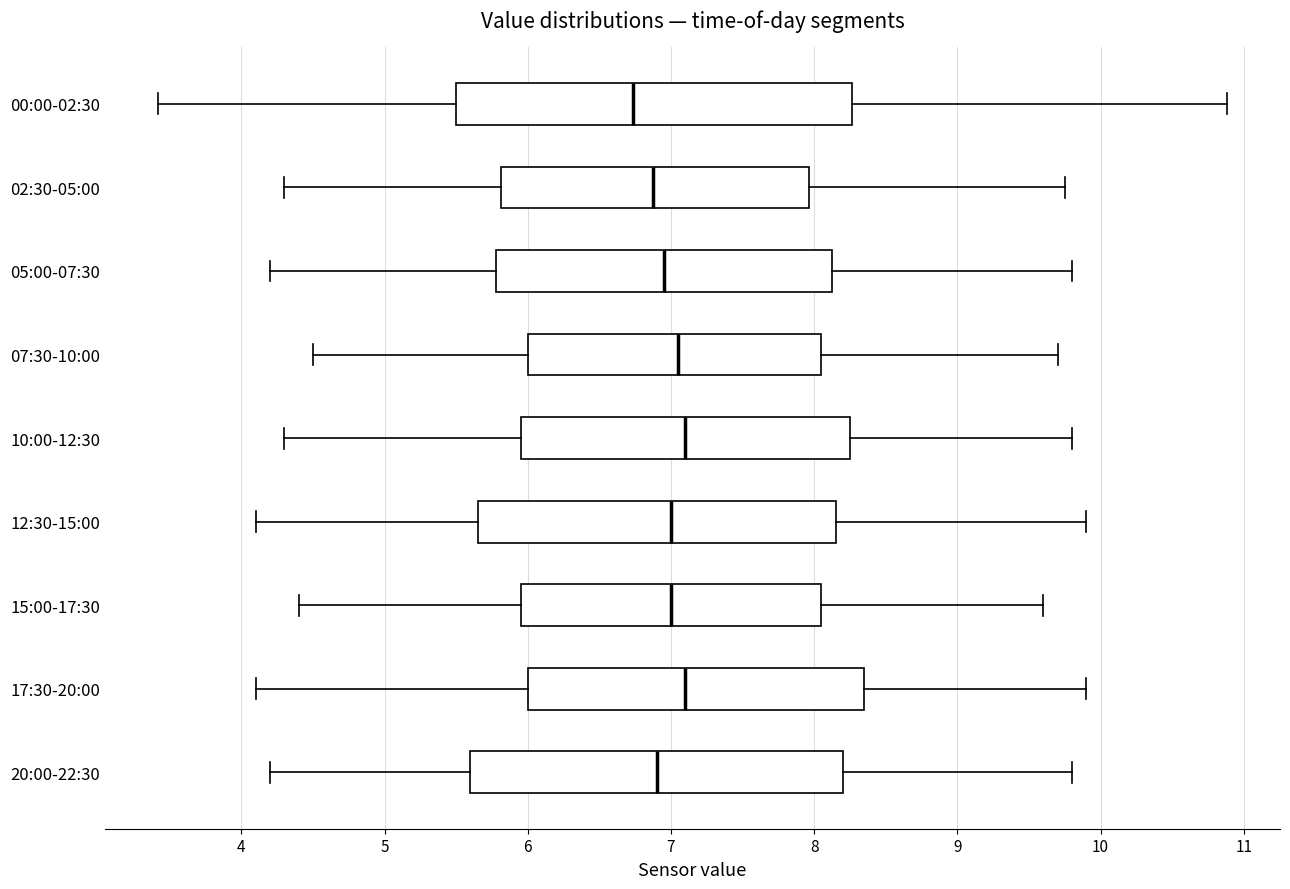

Reading bottom to top, read every box against the x-axis: the position of its median line, the range the box covers, and the ends of its whiskers. The values are not printed on the chart, so give them approximately, as read against the axis.

20:00-22:30: median 6.9, box 5.6 to 8.2, whiskers 4.2 to 9.8
17:30-20:00: median 7.1, box 6.0 to 8.4, whiskers 4.1 to 9.9
15:00-17:30: median 7.0, box 6.0 to 8.1, whiskers 4.4 to 9.6
12:30-15:00: median 7.0, box 5.7 to 8.2, whiskers 4.1 to 9.9
10:00-12:30: median 7.1, box 6.0 to 8.3, whiskers 4.3 to 9.8
07:30-10:00: median 7.1, box 6.0 to 8.1, whiskers 4.5 to 9.7
05:00-07:30: median 7.0, box 5.8 to 8.1, whiskers 4.2 to 9.8
02:30-05:00: median 6.9, box 5.8 to 8.0, whiskers 4.3 to 9.8
00:00-02:30: median 6.7, box 5.5 to 8.3, whiskers 3.4 to 10.9